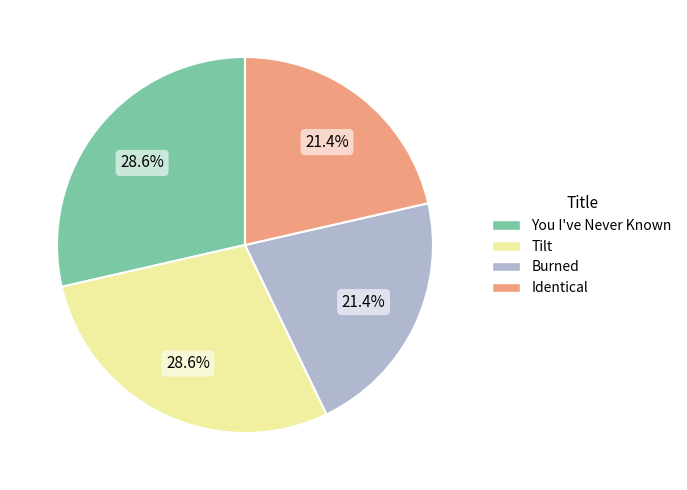

What percentage is the You I've Never Known slice, to the nearest percent?

29%